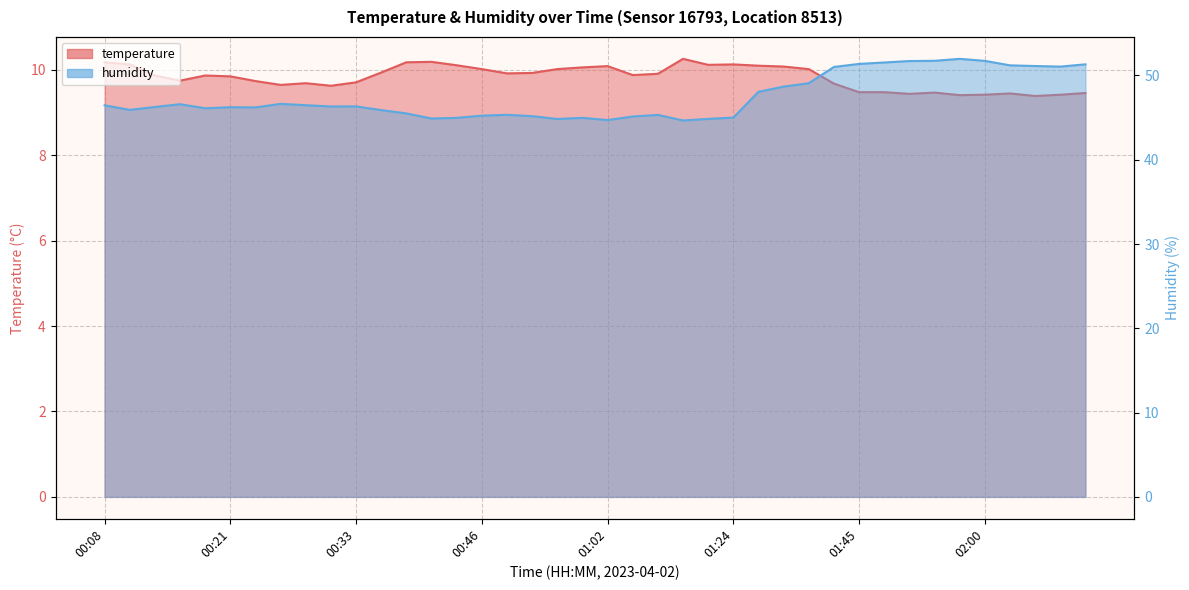

Does the chart display data point markers on the line(s)?

No